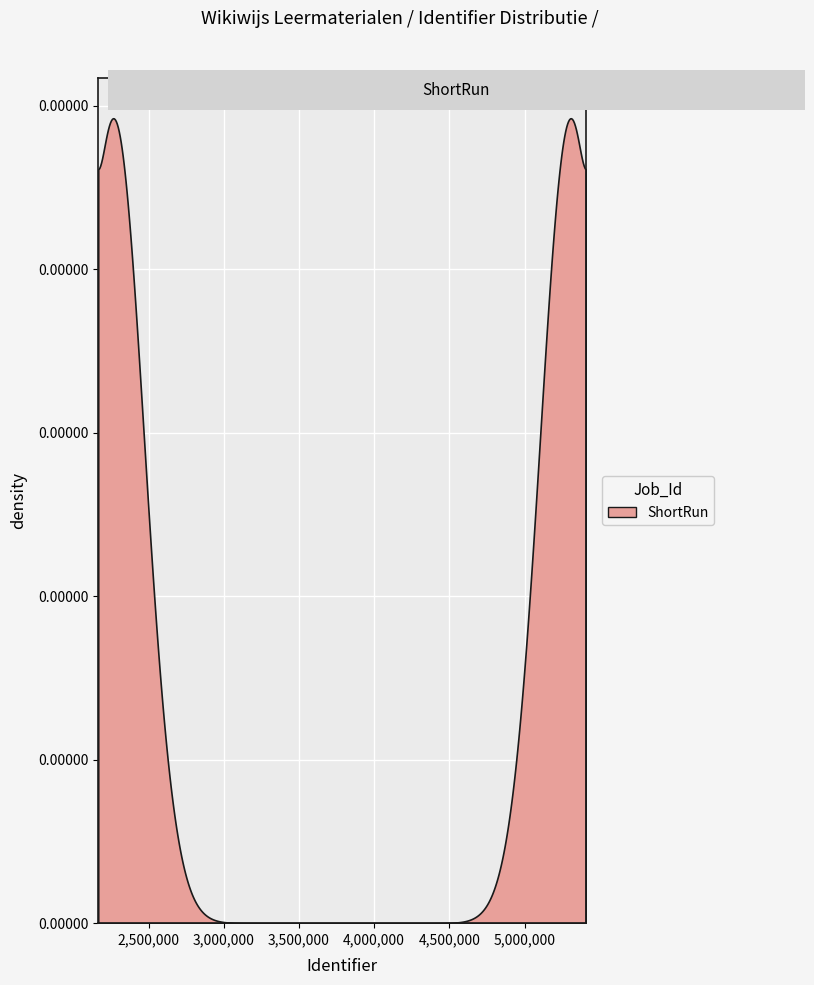

How many interior local peaks (higher than both neighbors) does the data have?

2